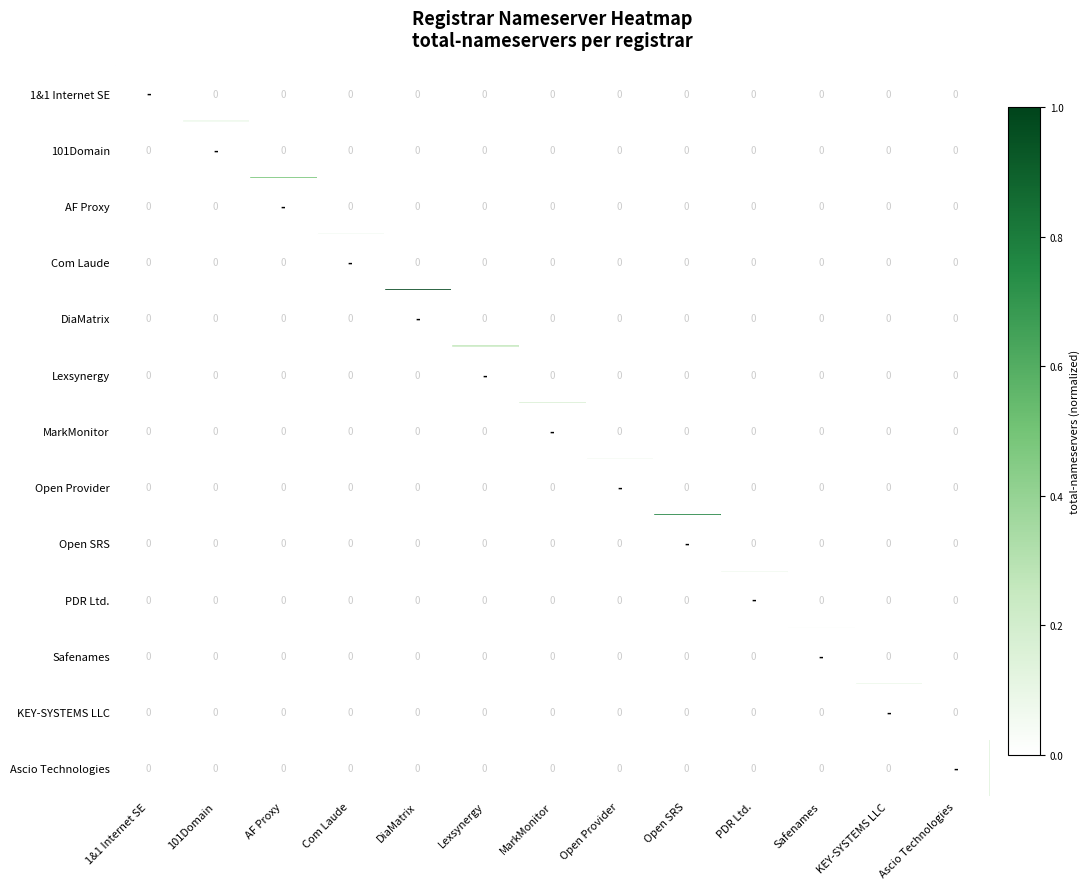

The Ascio Technologies series shows 0.0 at AF Proxy. True or false?

True